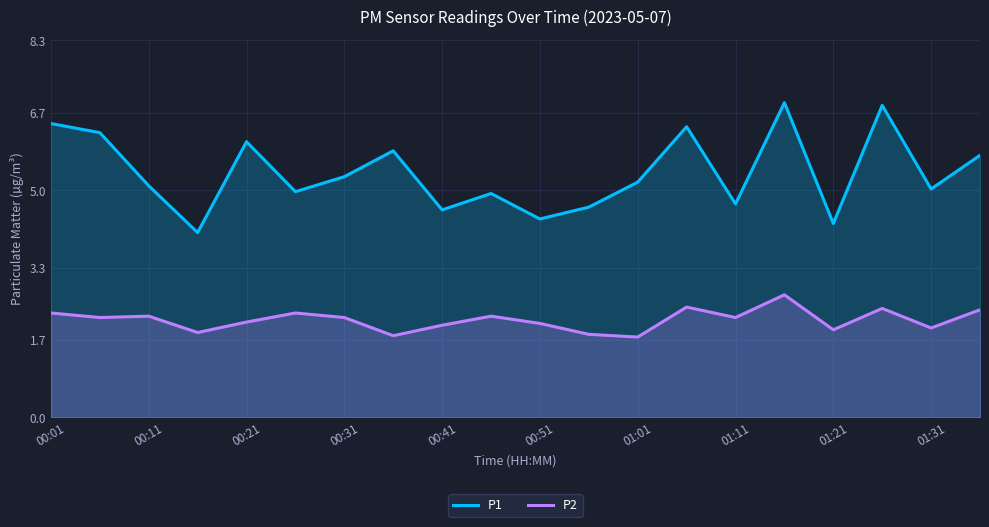

What is the difference between the second highest and minimum values in the P1 series?

2.8